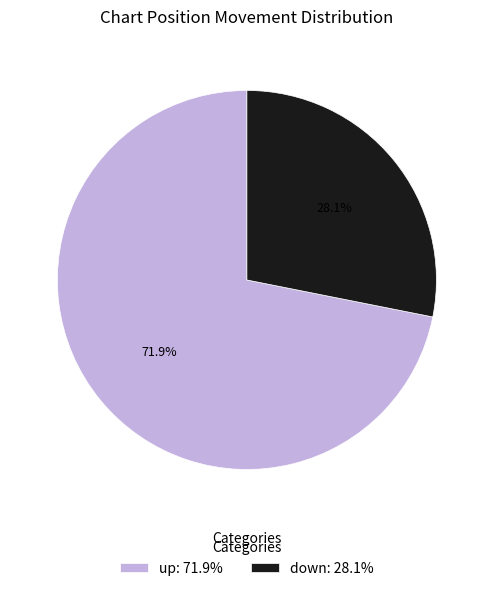

Which category has the smallest portion of the pie?

down